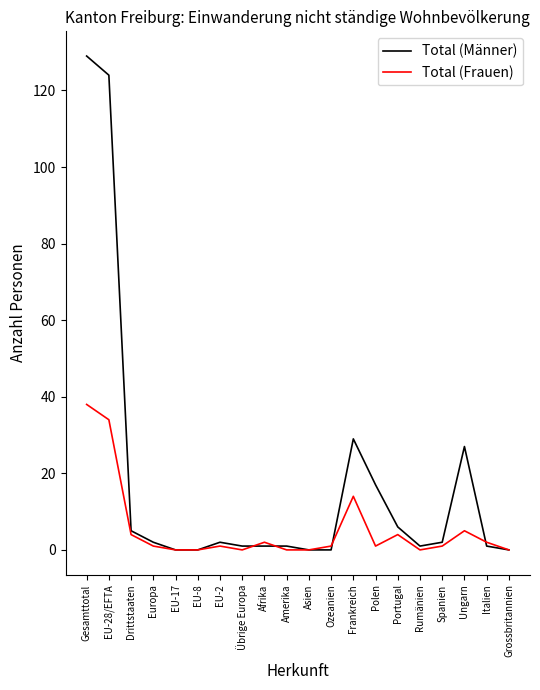

List the series in order of their peak value, highest first.

Total (Männer), Total (Frauen)